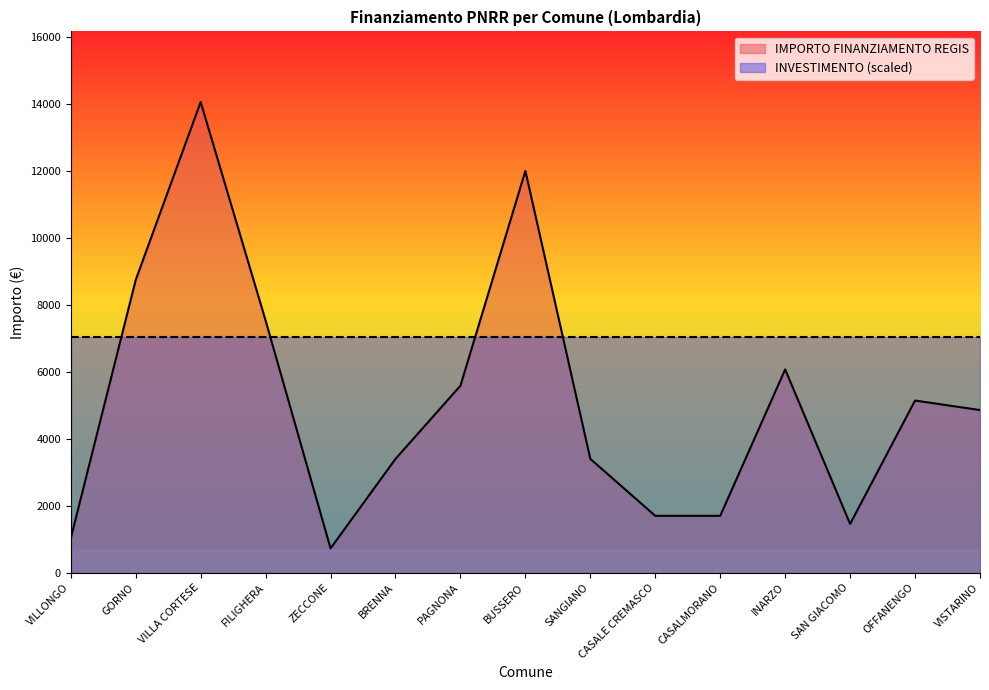

True or false: the data has more than 2 interior local peaks.

True